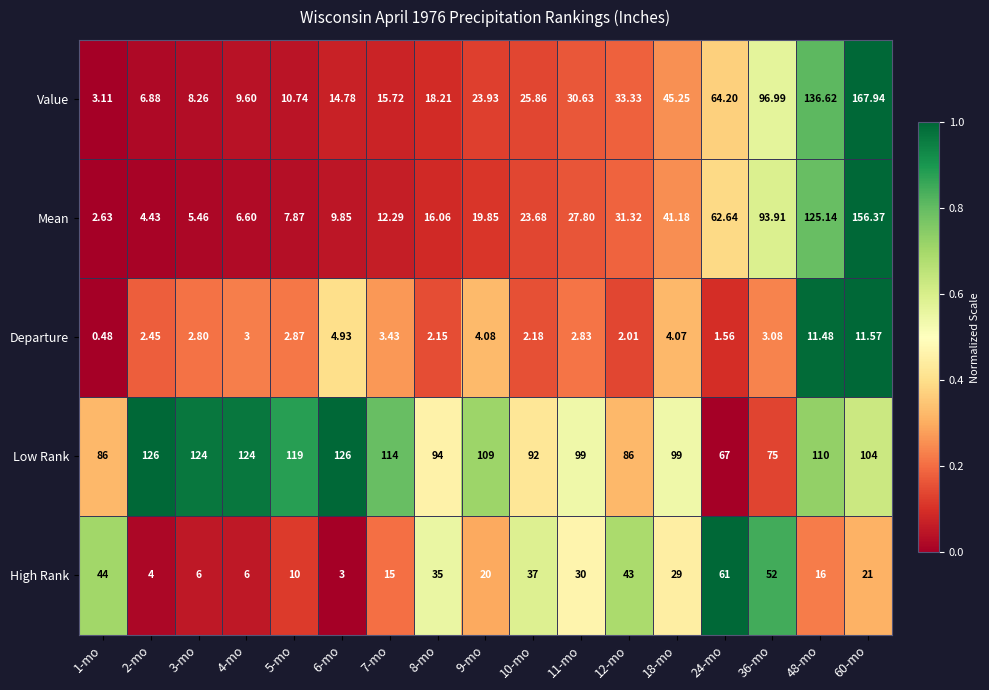

At 7-mo, list the series in order from smallest to largest.

Departure, Mean, High Rank, Value, Low Rank